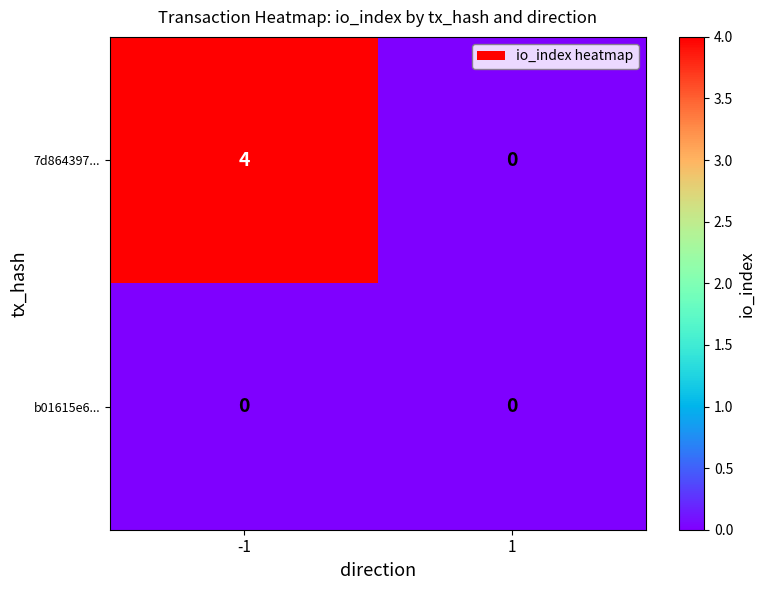

What is the maximum value shown in the chart?

4